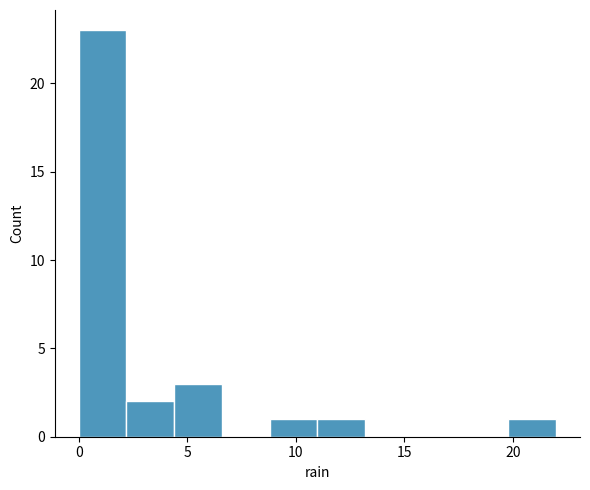

How tall is the bar that spans 8.8 to 11.0 on the x-axis? Neither the bar edges nor the heights are printed on the chart, so give them approximately, as read against the axes.

1